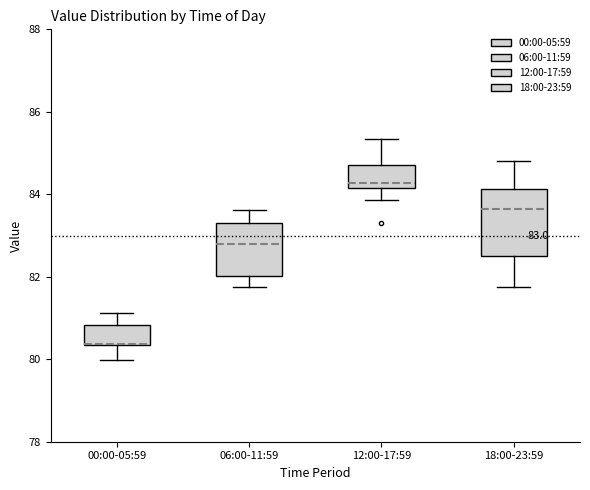

Which box is the tallest, from its lower edge to its upper edge?

18:00-23:59